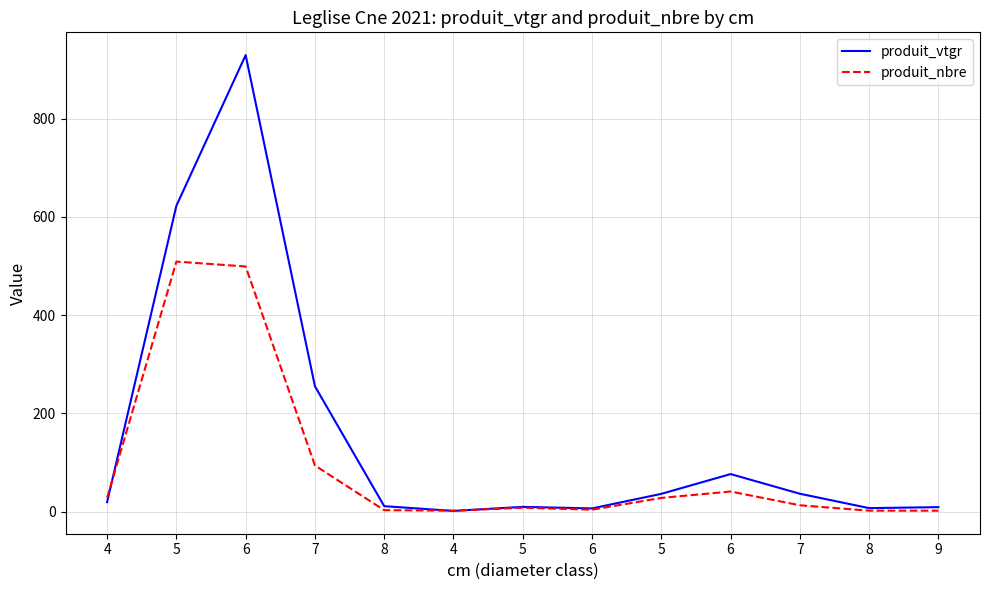

Does the chart display data point markers on the line(s)?

No